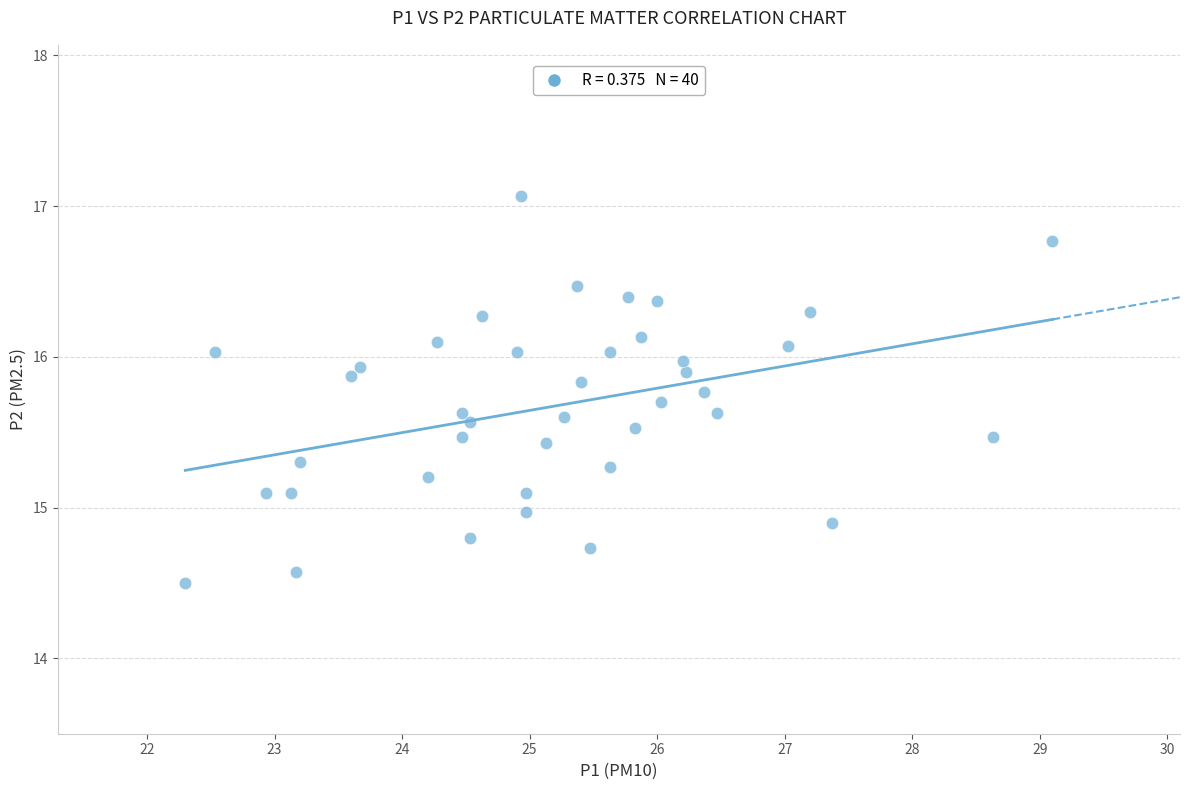

What is the range of Y values (max minus min)?

2.6